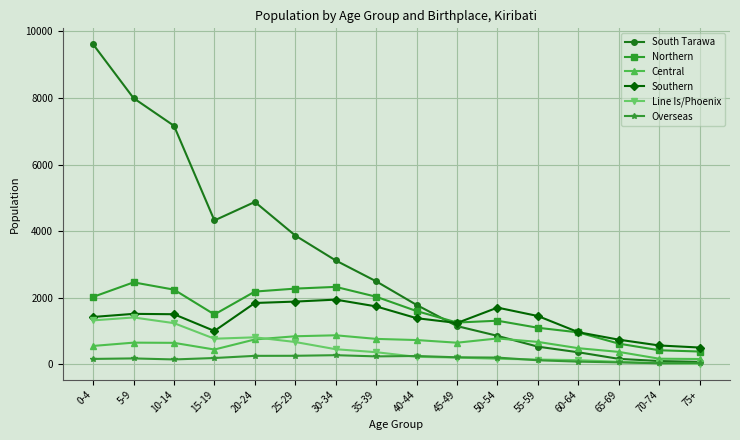

Does the chart display data point markers on the line(s)?

Yes